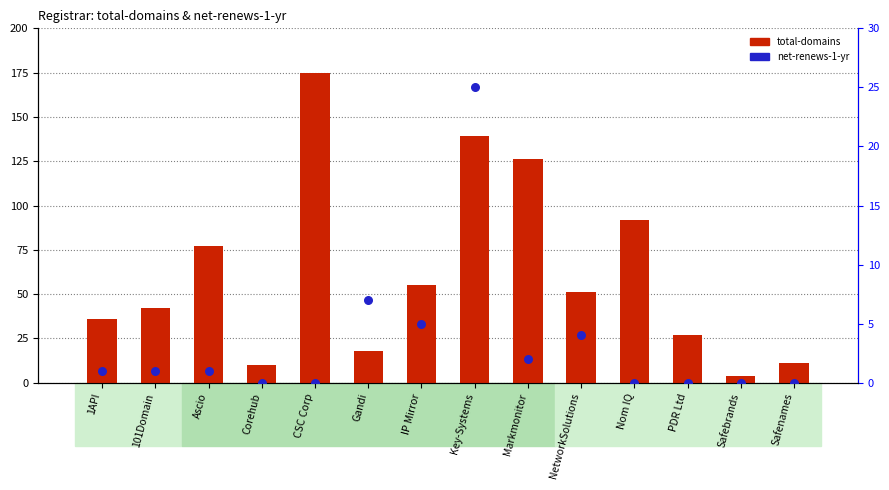

Is the value of total-domains at Nom IQ greater than the value of net-renews-1-yr at CSC Corp?

Yes